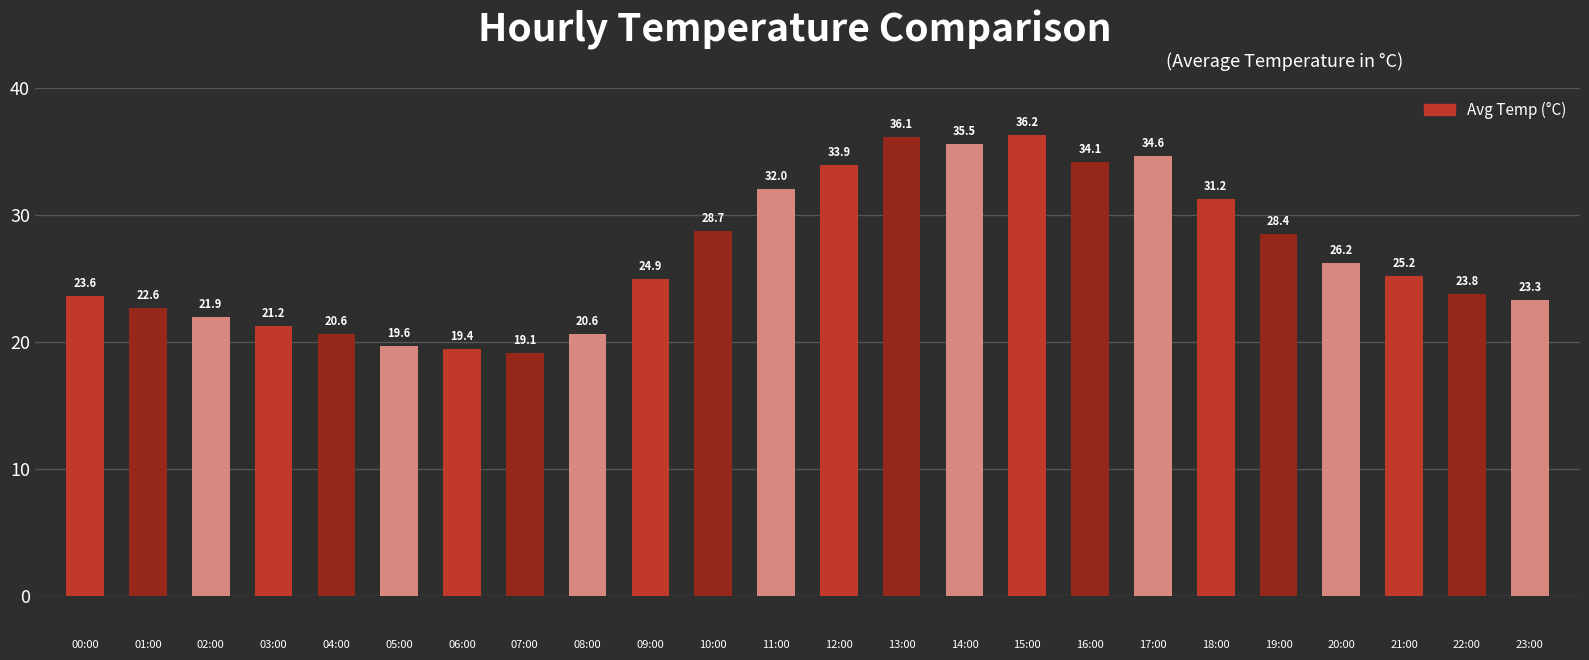

What is the value of the 11th bar from the left?

28.7